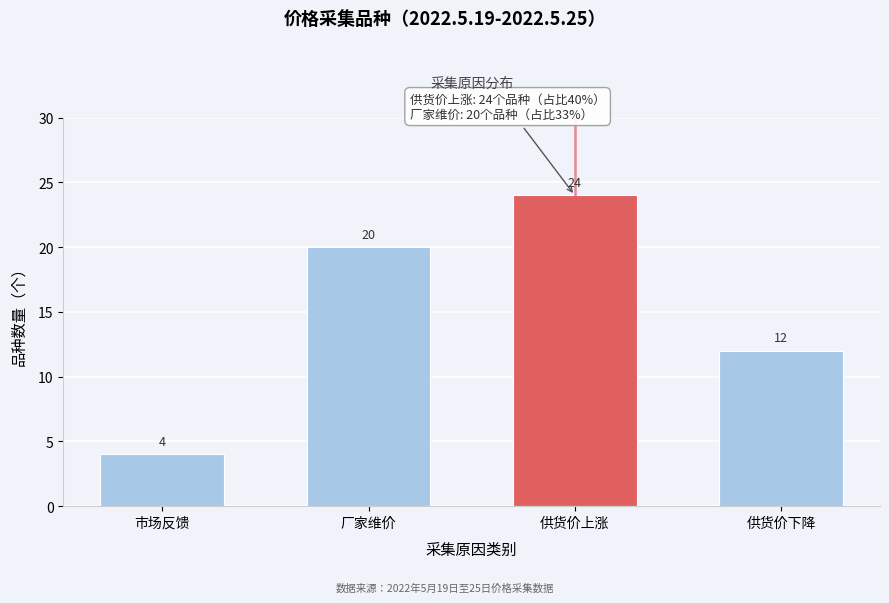

Reading left to right, list all the values displayed in this chart.

4	20	24	12